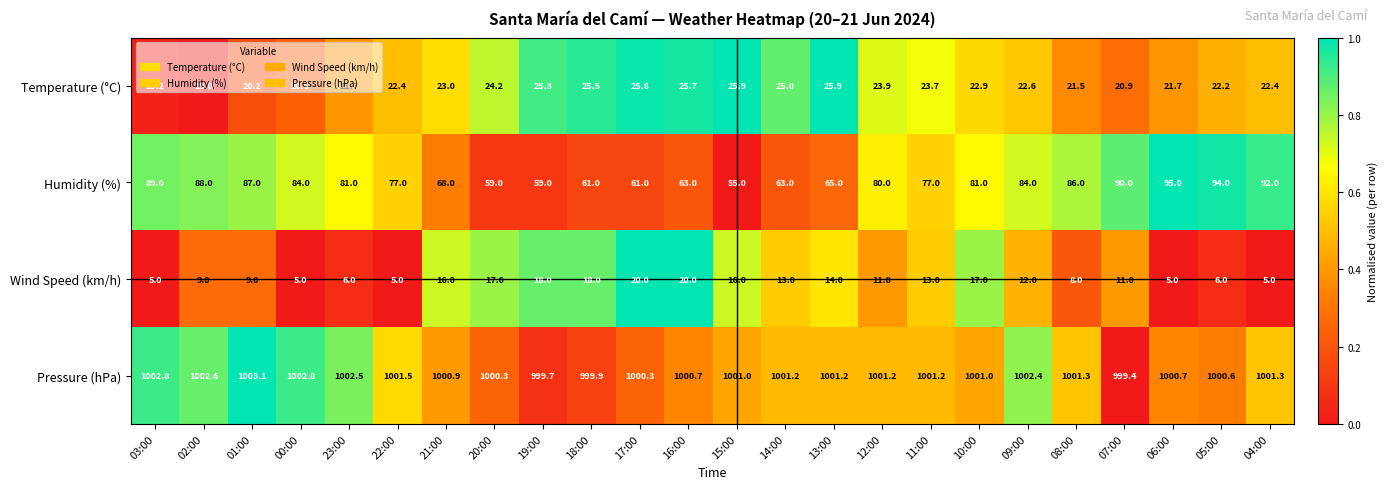

Where does the Humidity (%) series first go above 81?

03:00